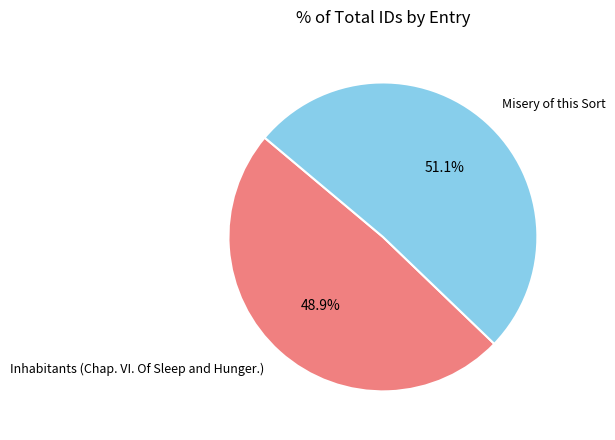

Rank the categories by value from lowest to highest.

Inhabitants (Chap. VI. Of Sleep and Hunger.), Misery of this Sort